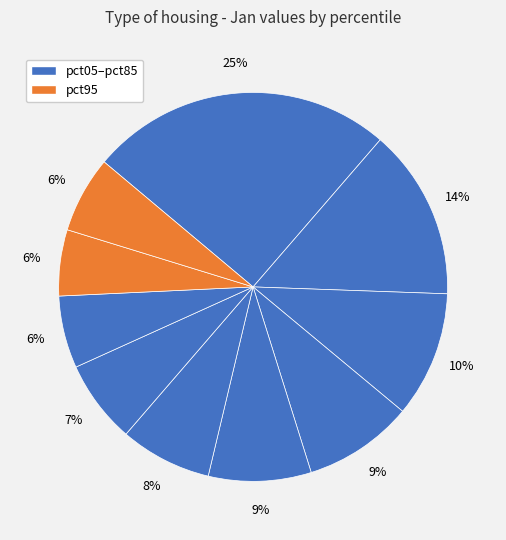

How many slices are in this pie chart?

10